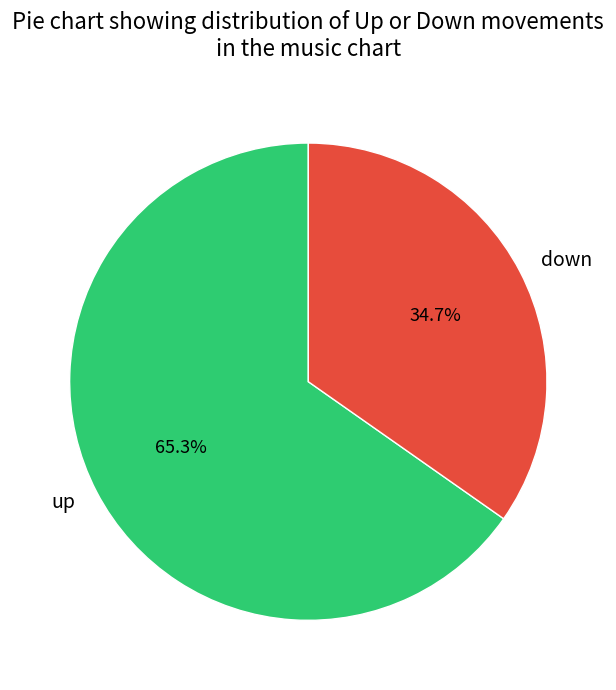

What percentage do down and up together represent?

100.0%